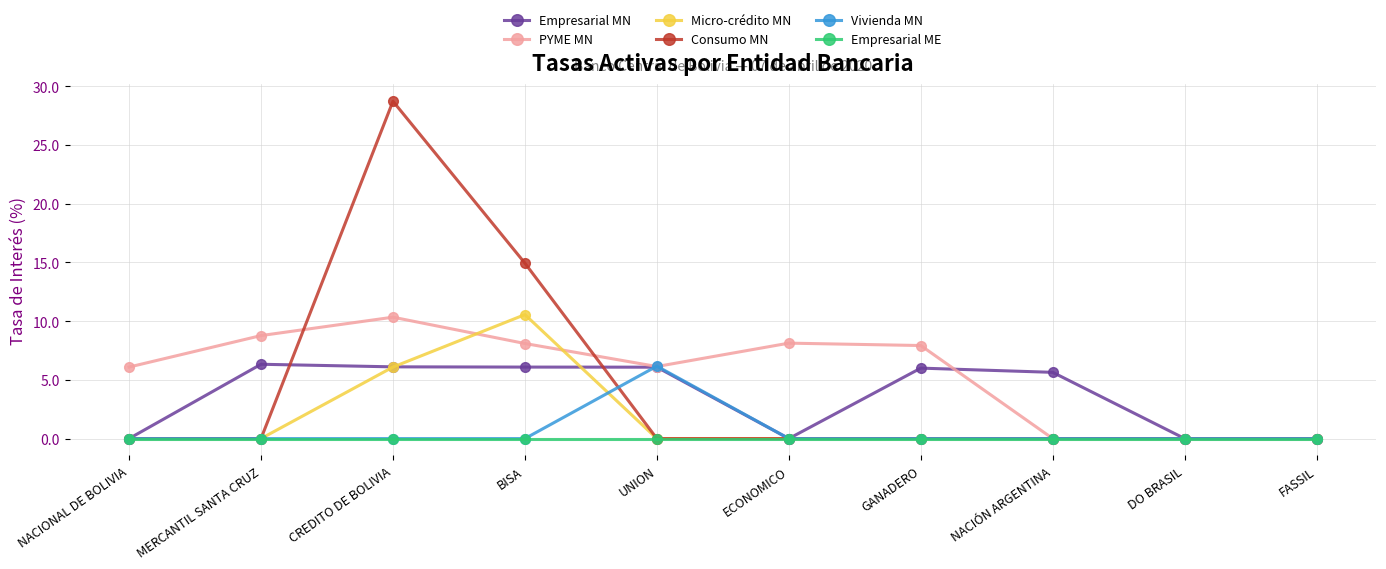

At how many categories does at least one series exceed 16?

1